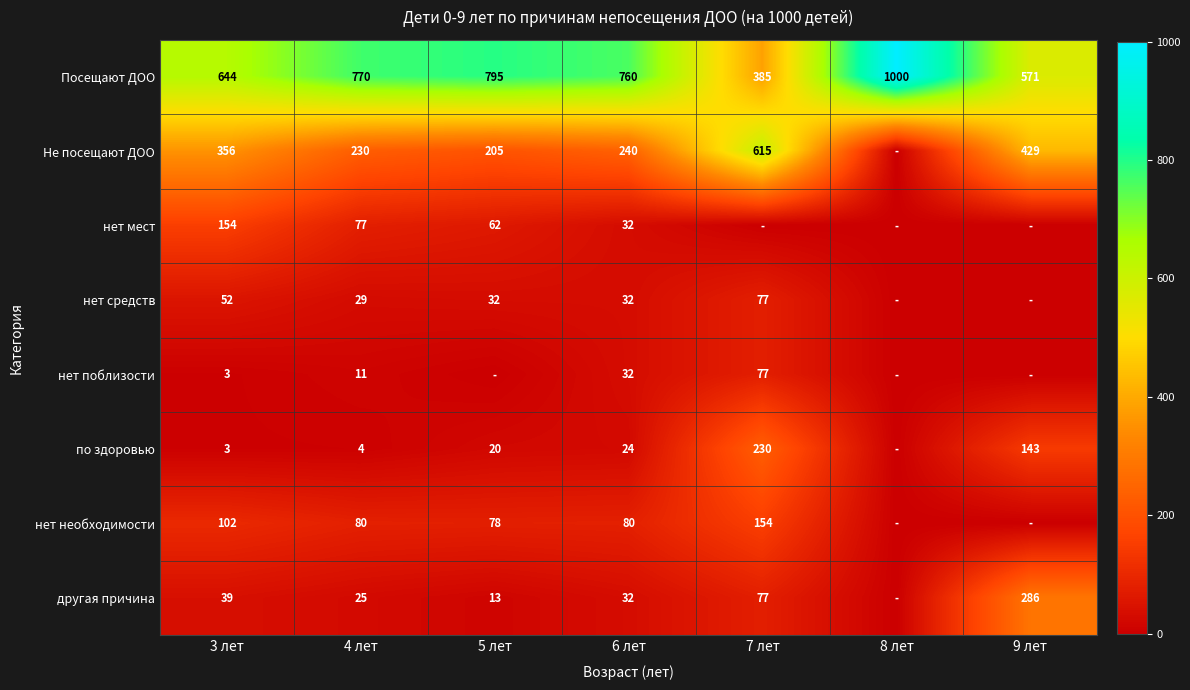

How many distinct data groups are displayed?

8